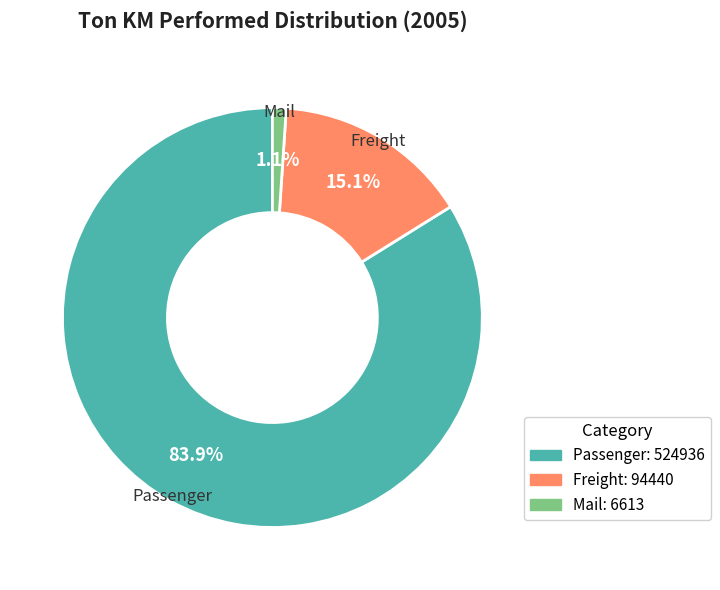

What percentage is the Freight slice, to the nearest percent?

15%